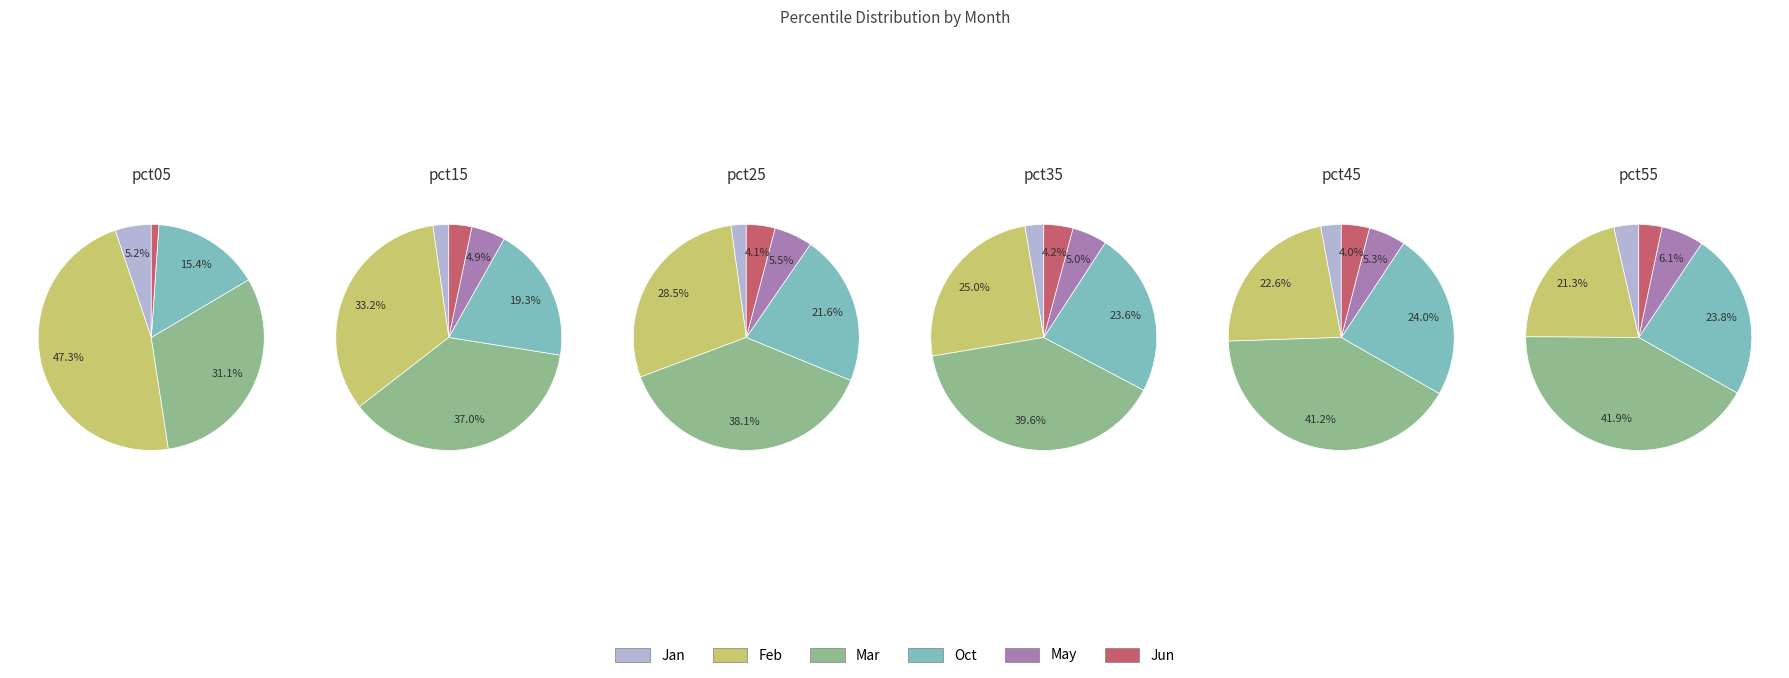

The pct05 slice represents 14% of the pie. True or false?

False